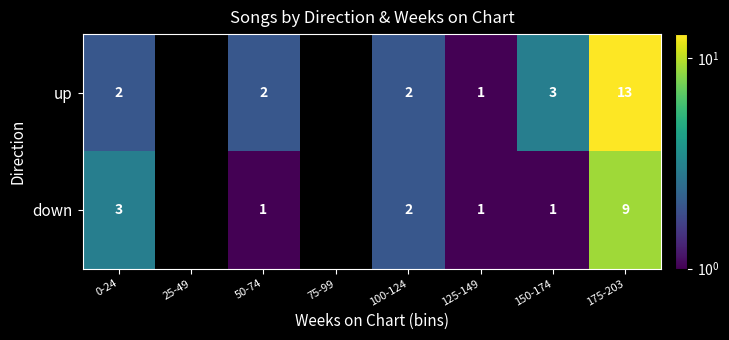

Is the value of down at 0-24 greater than the value of up at 0-24?

Yes